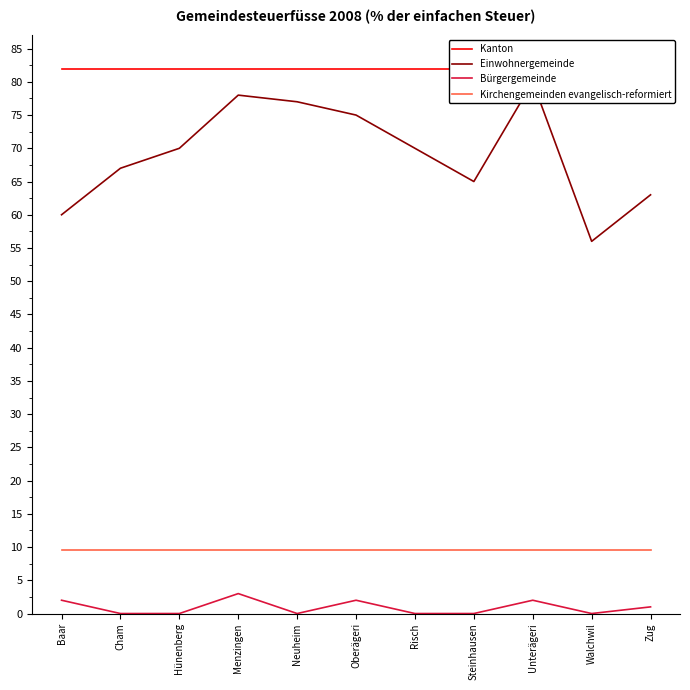

At which category is the sum across all series the highest?

Unterägeri